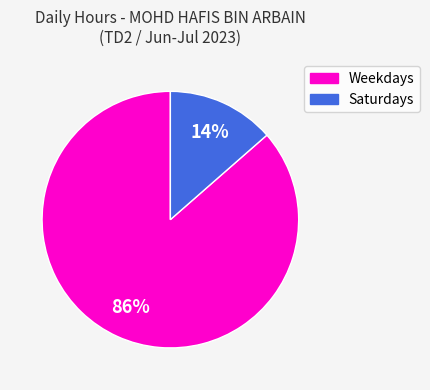

Does any single category account for the majority?

Yes